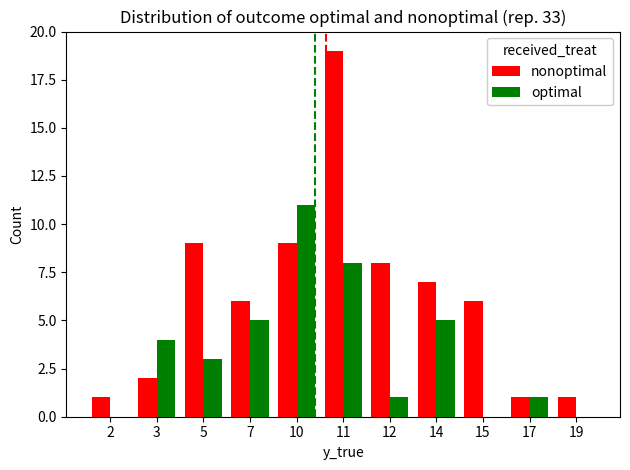

Is the value of nonoptimal at 15 greater than the value of optimal at 19?

Yes